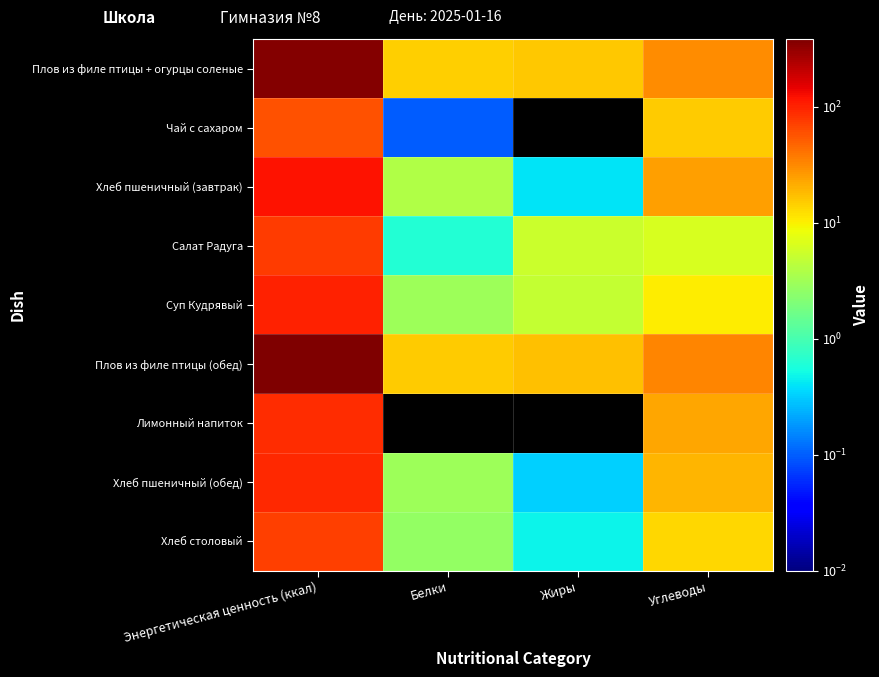

What is the total value across all series at Жиры?

44.3